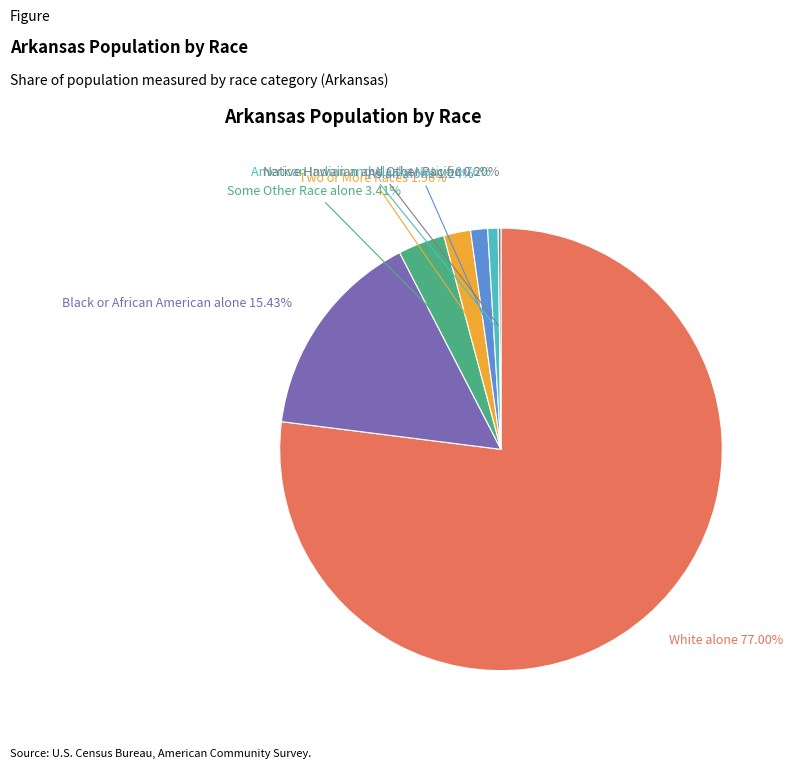

Does any single category account for the majority?

Yes